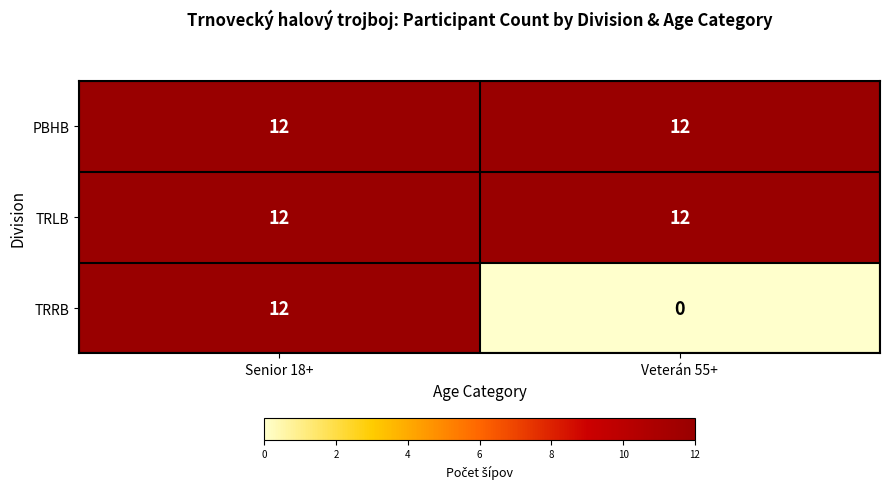

Reading left to right, what are all the values shown in this chart?

PBHB: 12	12
TRLB: 12	12
TRRB: 12	0